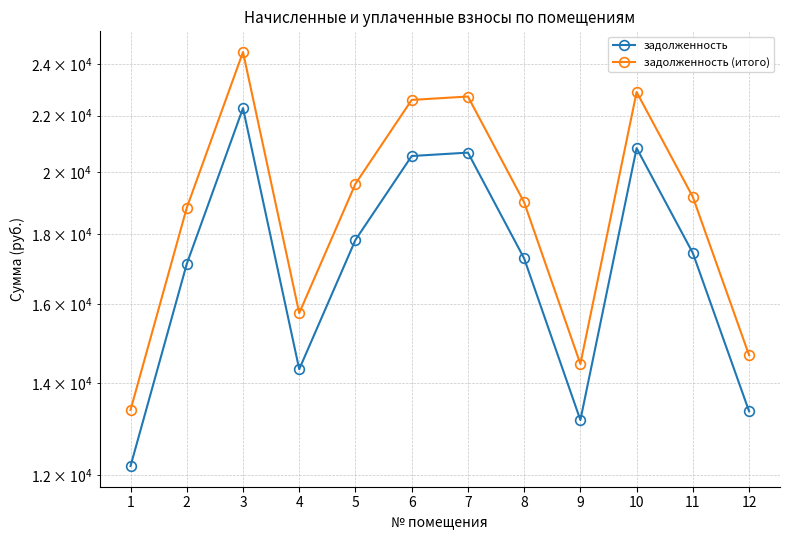

What is the average value of the задолженность series?

17254.0